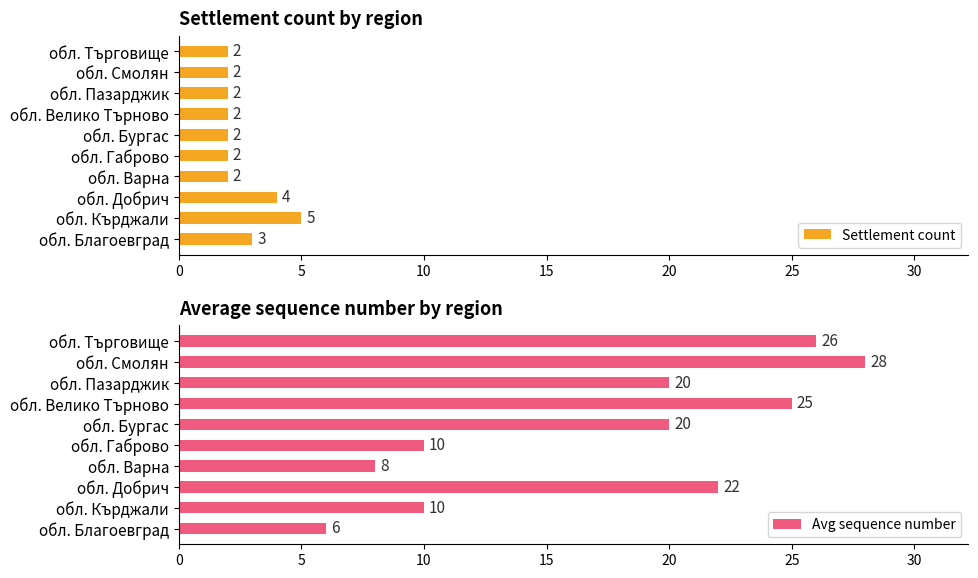

How many bars are there in each group?

2